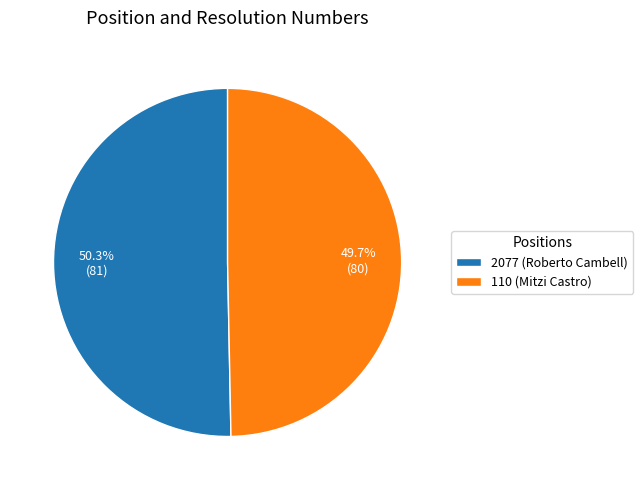

How many segments does this pie chart have?

2